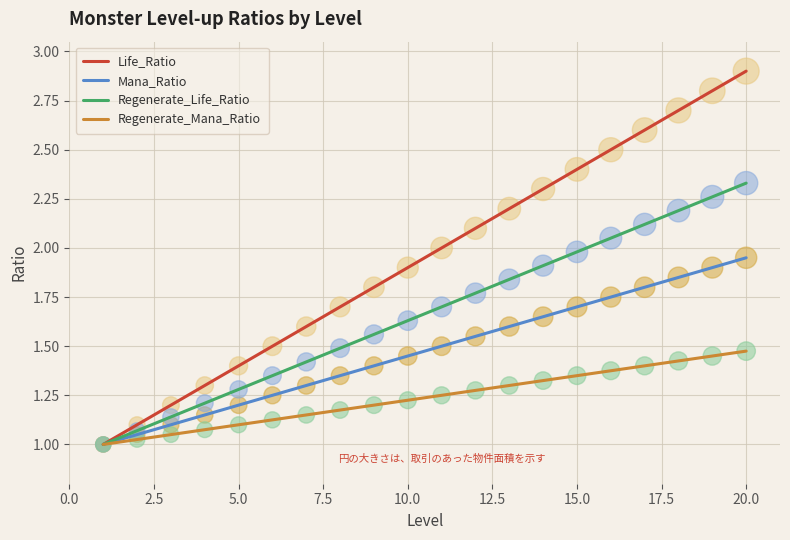

Which series has the widest spread of values?

Life_Ratio